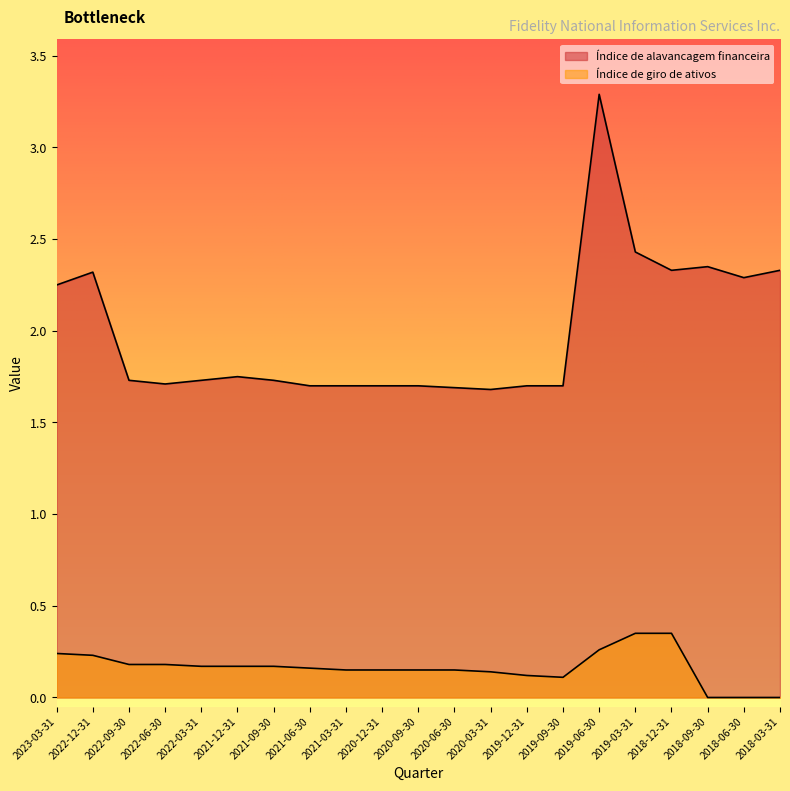

Rank the series at 2021-09-30 from lowest to highest value.

Índice de giro de ativos, Índice de alavancagem financeira